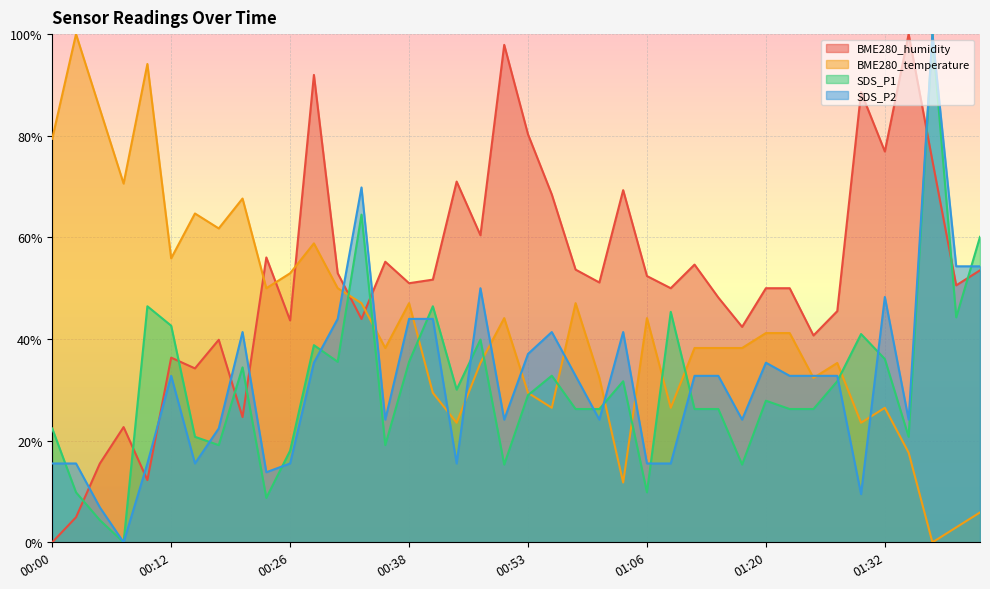

What is the label of the 39th point from the left?

01:40